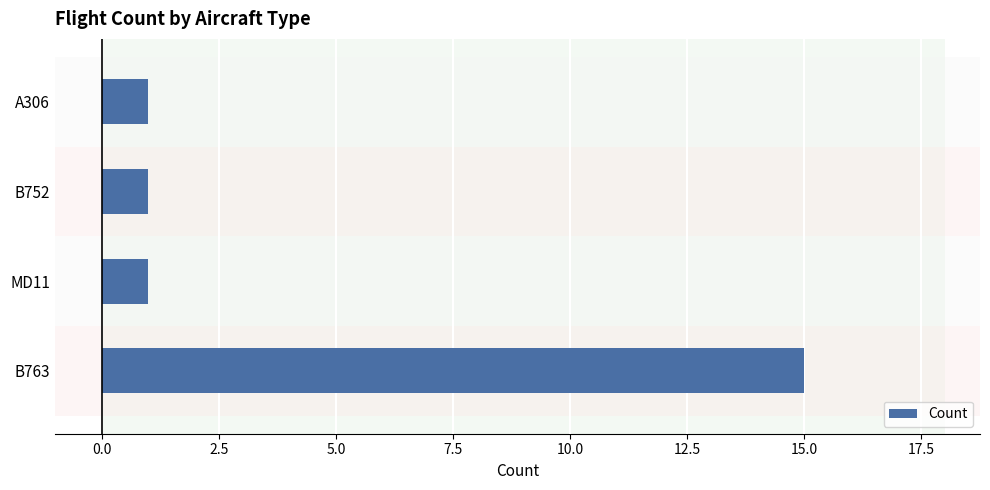

What is the minimum value shown in the chart?

1